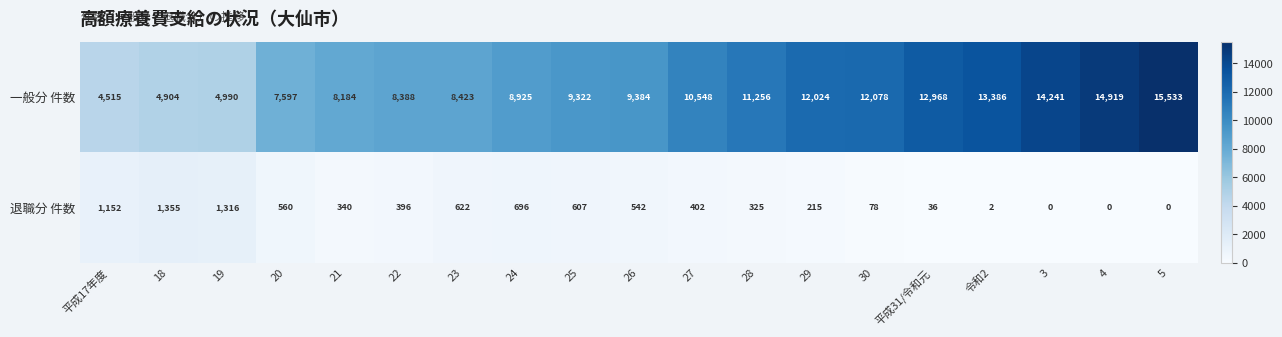

Rank the series by their average value, from lowest to highest.

退職分 件数, 一般分 件数